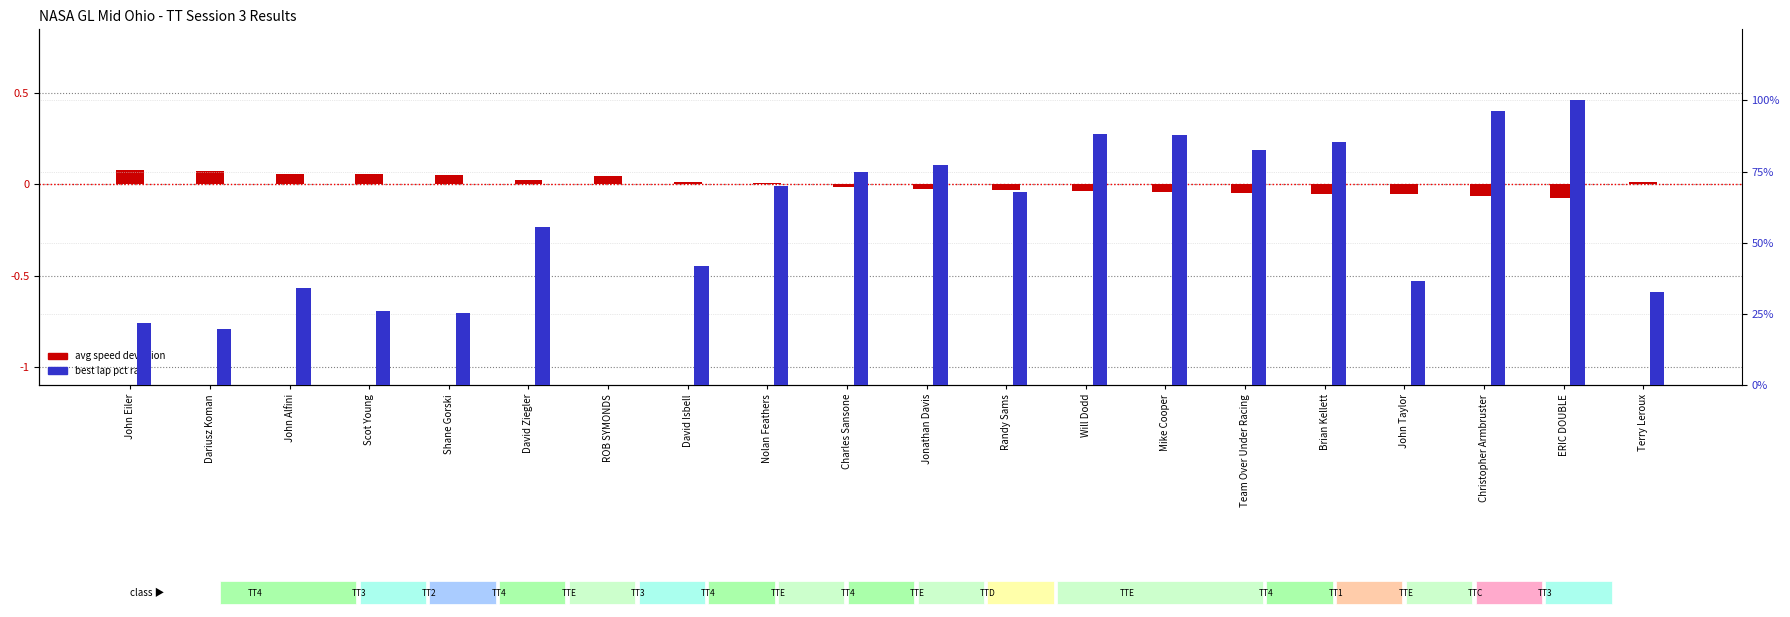

What is the difference between the highest and lowest values at Mike Cooper?

87.9